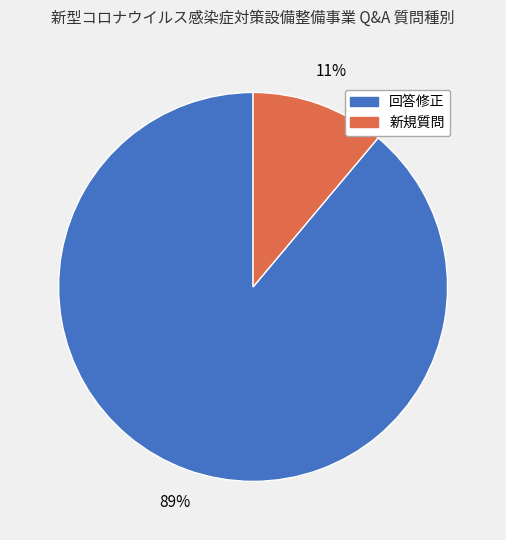

True or false: 回答修正 accounts for 89% of the total.

True